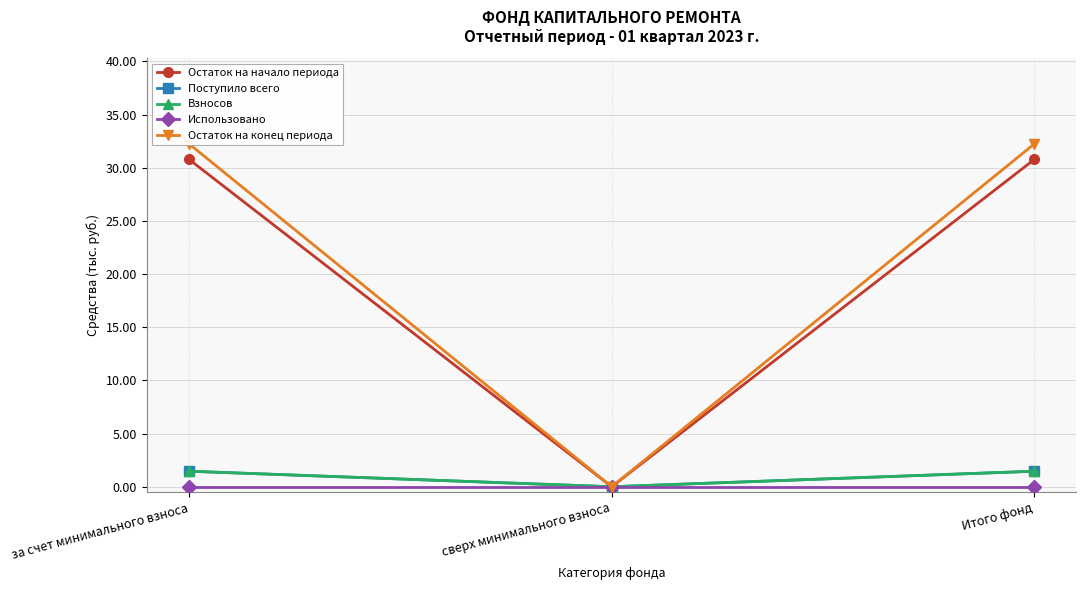

What is the difference between the second highest and minimum values in the Остаток на конец периода series?

32.2